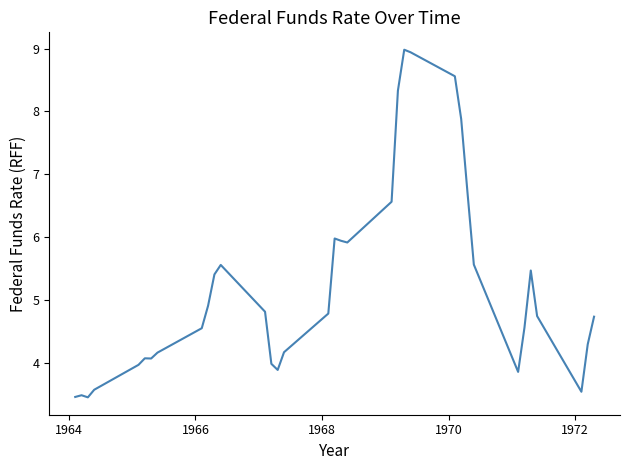

What is the difference between the maximum and minimum values?

5.5